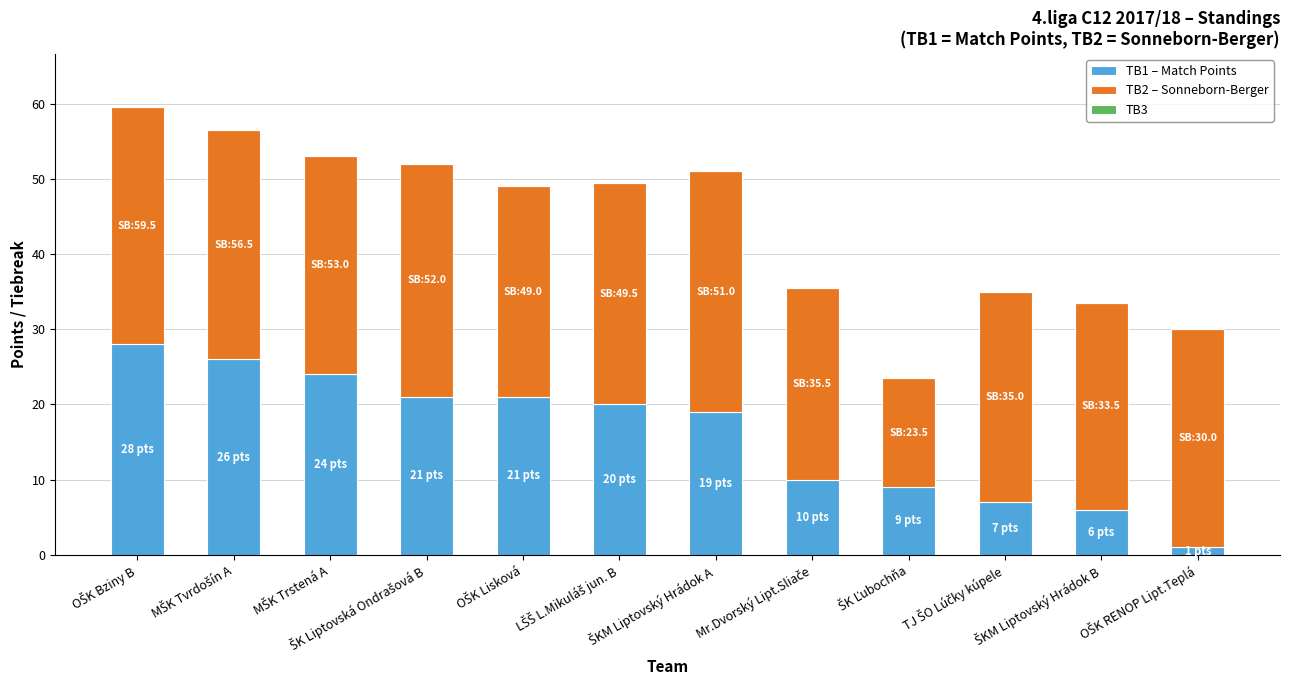

What is the difference between the maximum and minimum values in the TB1 – Match Points series?

27.0